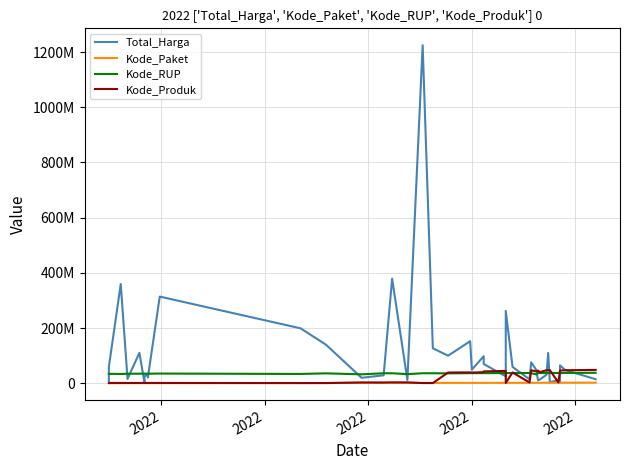

What is the sum of all Kode_RUP values?

1437255558